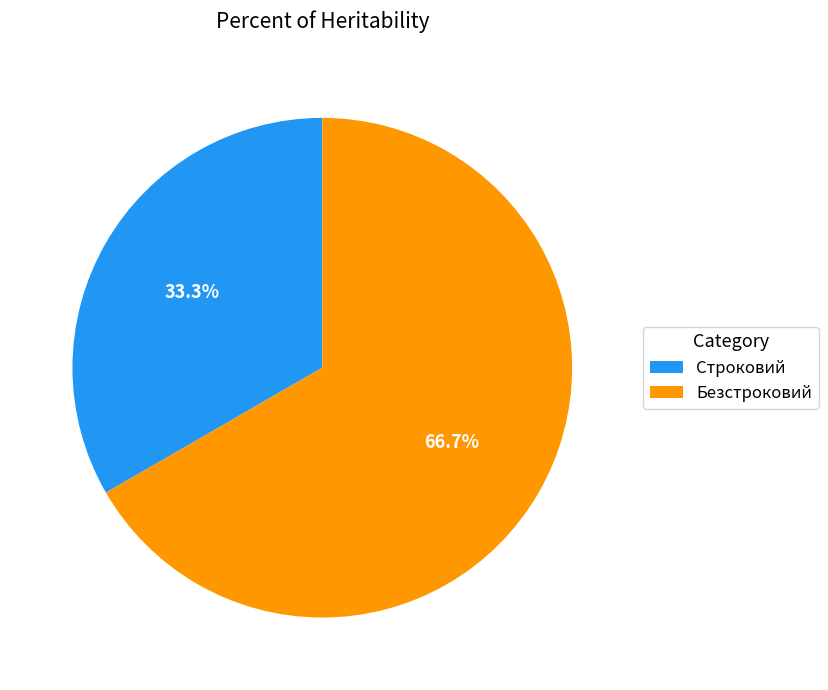

To the nearest percent, what is the difference between the largest and smallest slice percentages?

33%